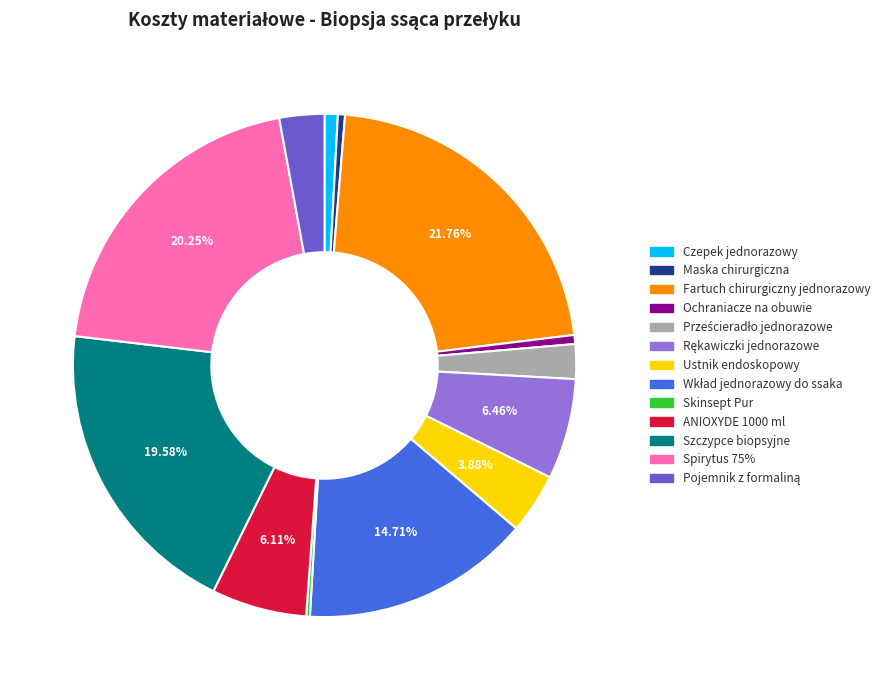

Is there a majority slice in this chart?

No